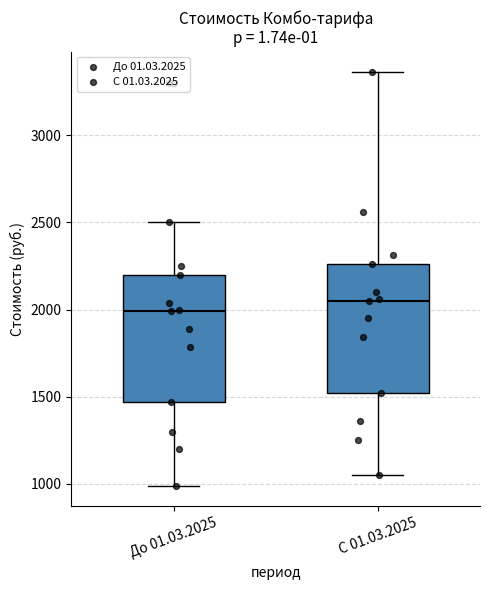

Where does the upper whisker of the box for С 01.03.2025 end on the y-axis? The values are not printed on the chart, so give them approximately, as read against the axis.

3350